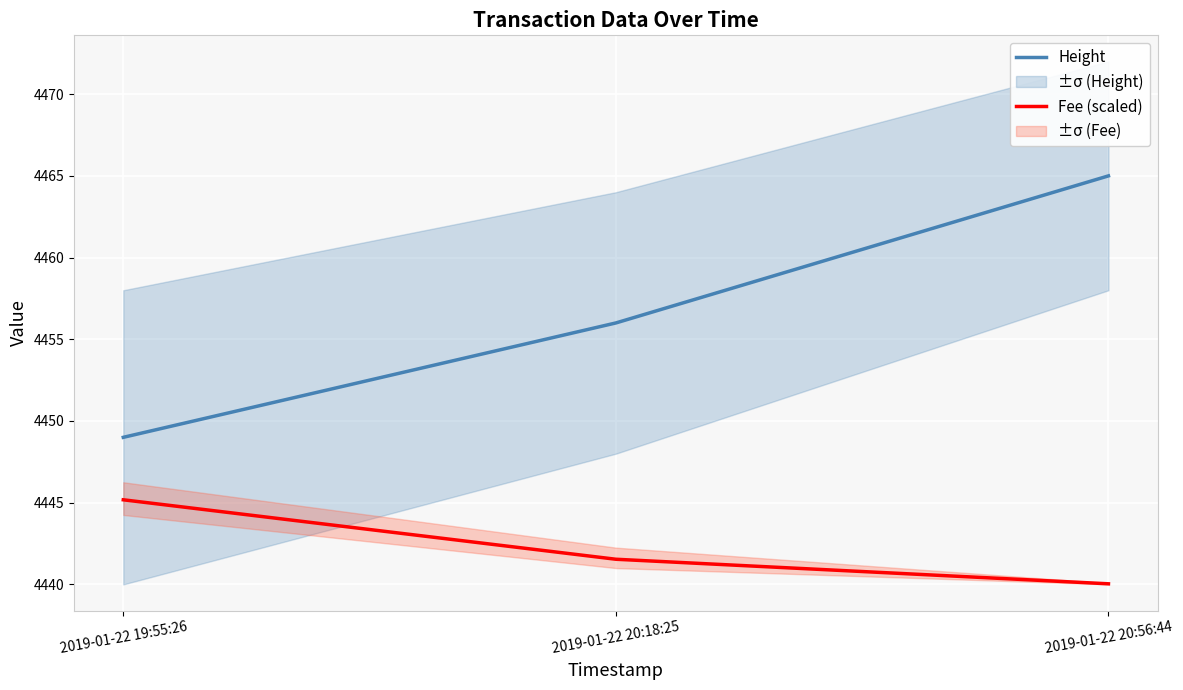

Which has a higher value, 2019-01-22 20:18:25 or 2019-01-22 19:55:26?

2019-01-22 20:18:25